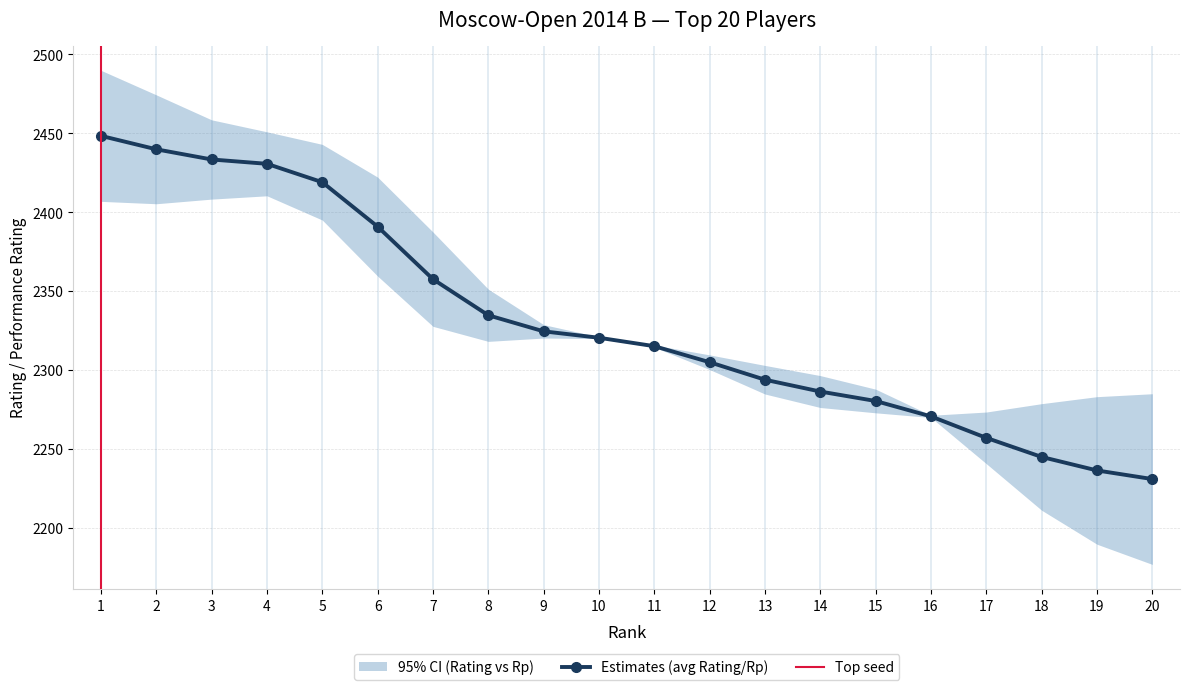

True or false: Очки and Rating intersect in this chart.

False